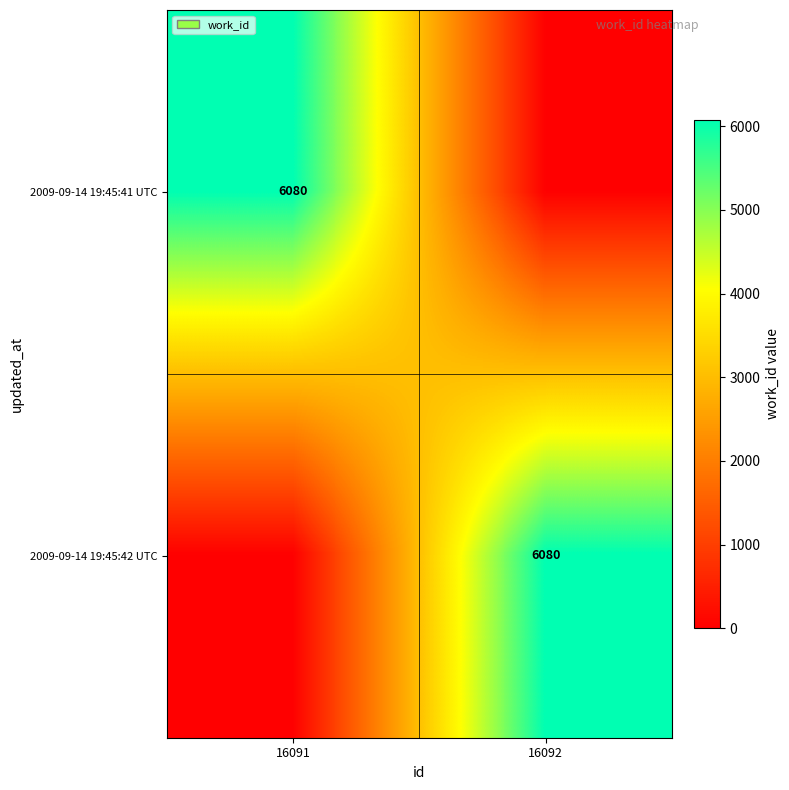

The 2009-09-14 19:45:42 UTC series shows 6080 at 16092. True or false?

True